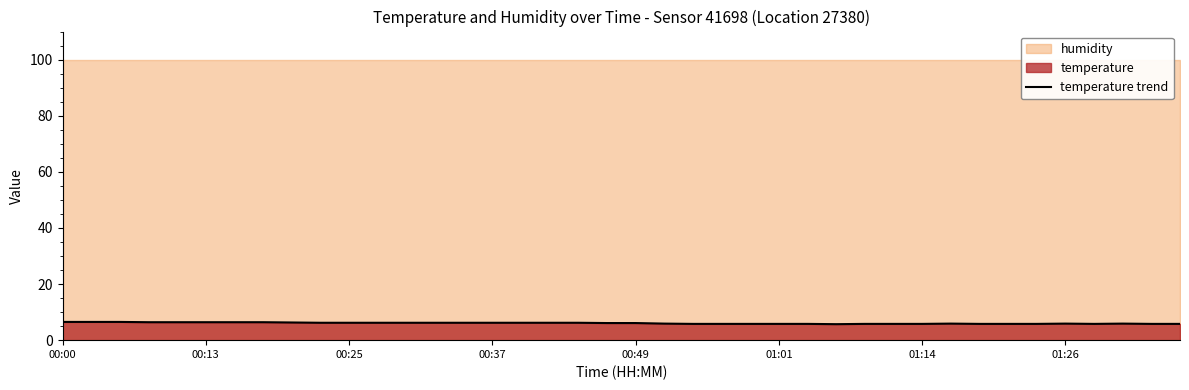

How many interior local peaks (higher than both neighbors) does the data have?

3